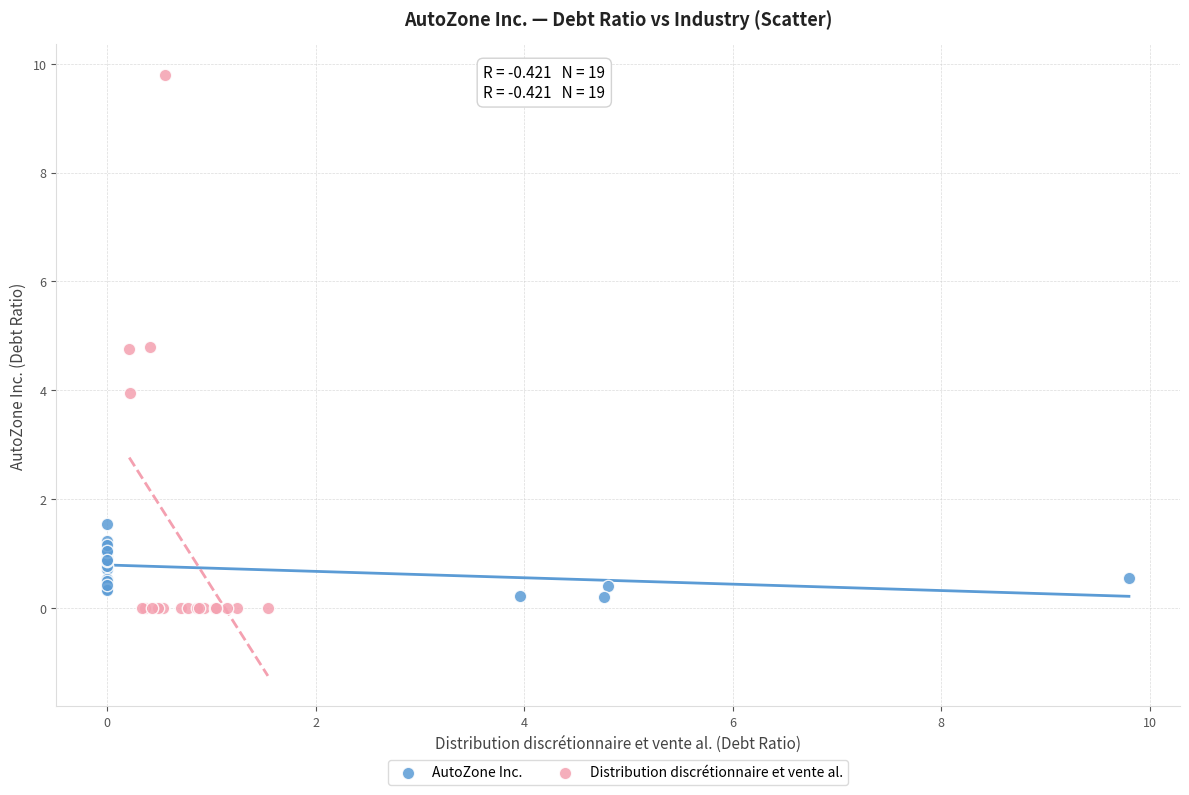

Which series contains the highest Y value?

Distribution discrétionnaire et vente al.